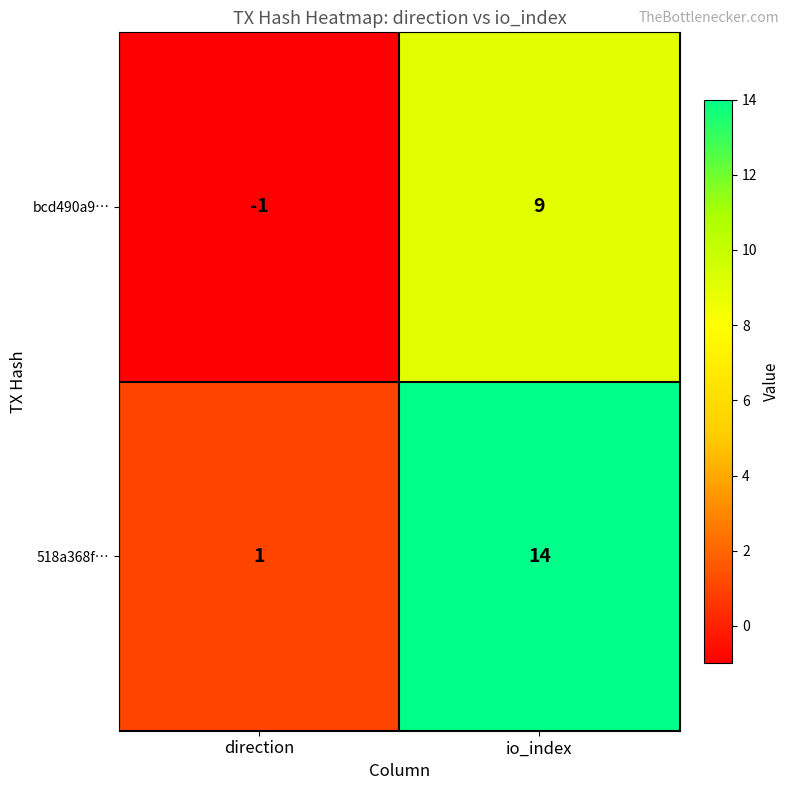

At which category is the sum across all series the highest?

io_index